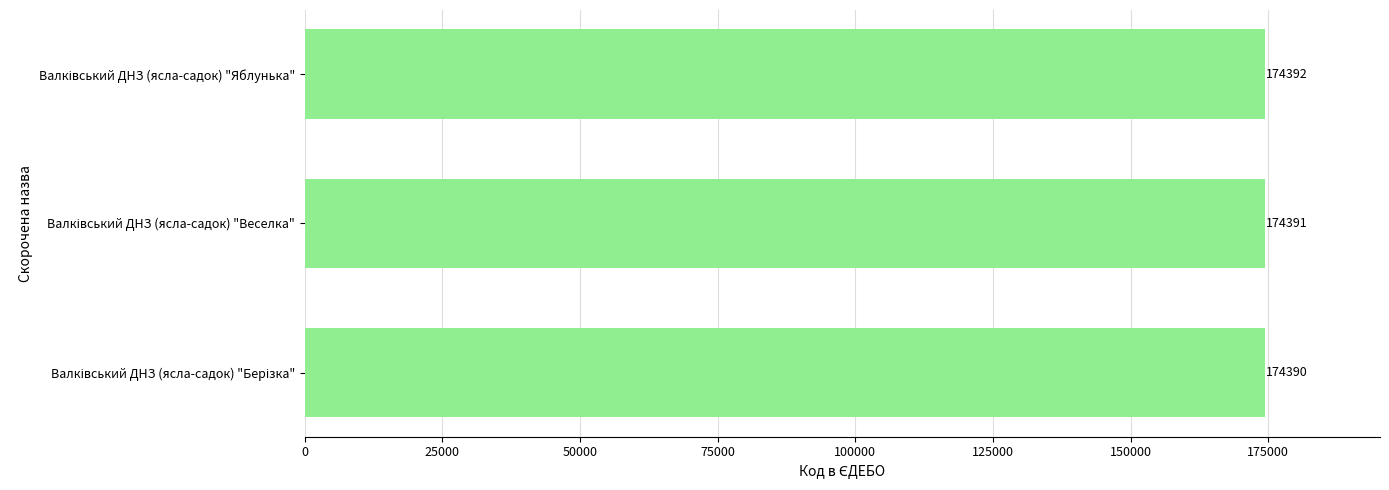

Count the values in the range 174390 to 174392.

3